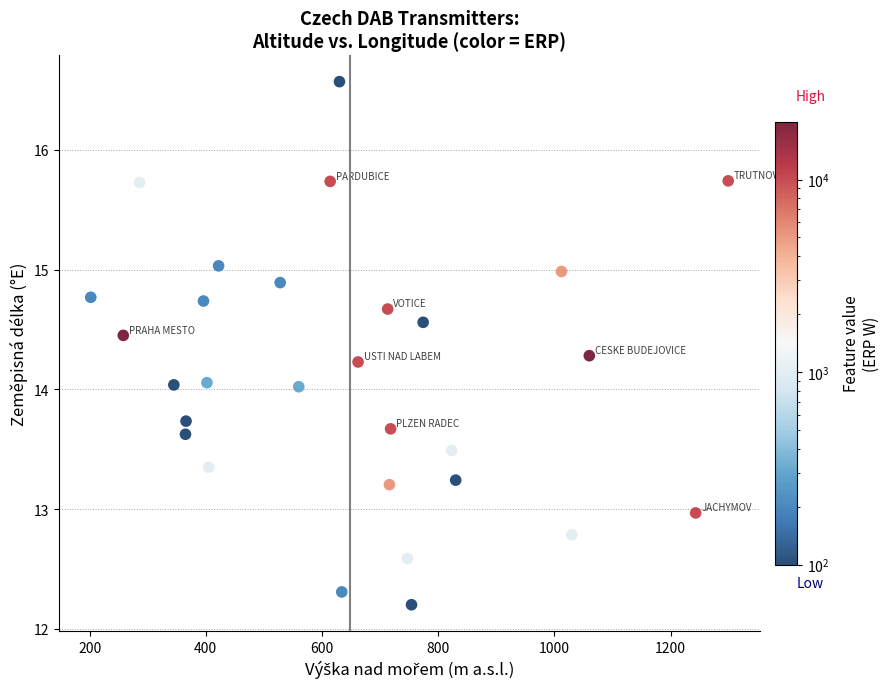

What is the range of X values (max minus min)?

1097.0